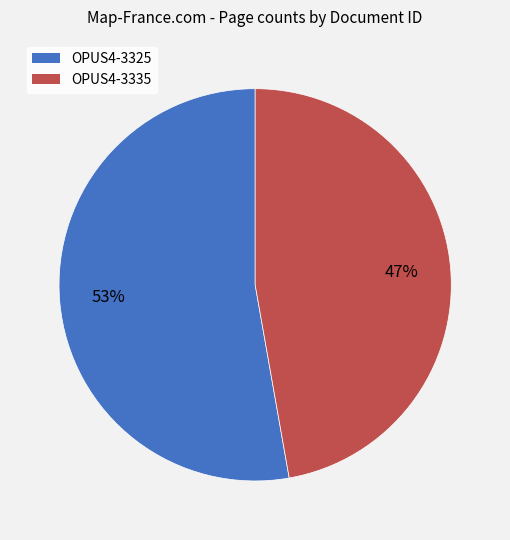

Which slice is the smallest?

OPUS4-3335